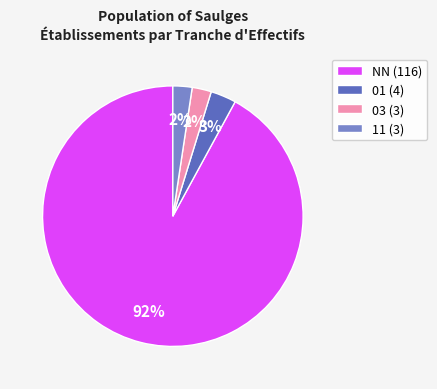

To the nearest percent, what portion does 01 (4) represent?

3%